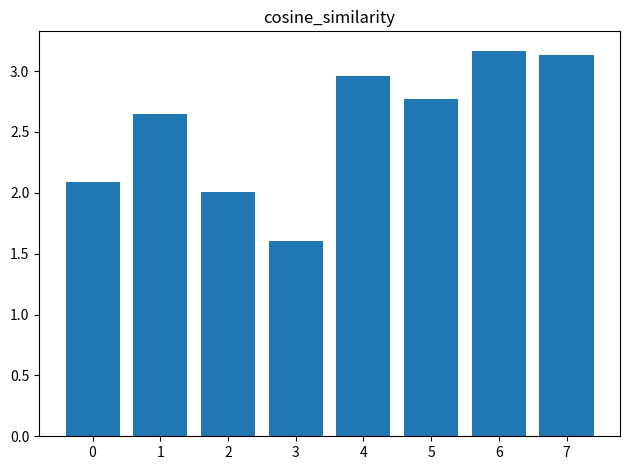

Rank the categories by value from lowest to highest.

3, 2, 0, 1, 5, 4, 7, 6